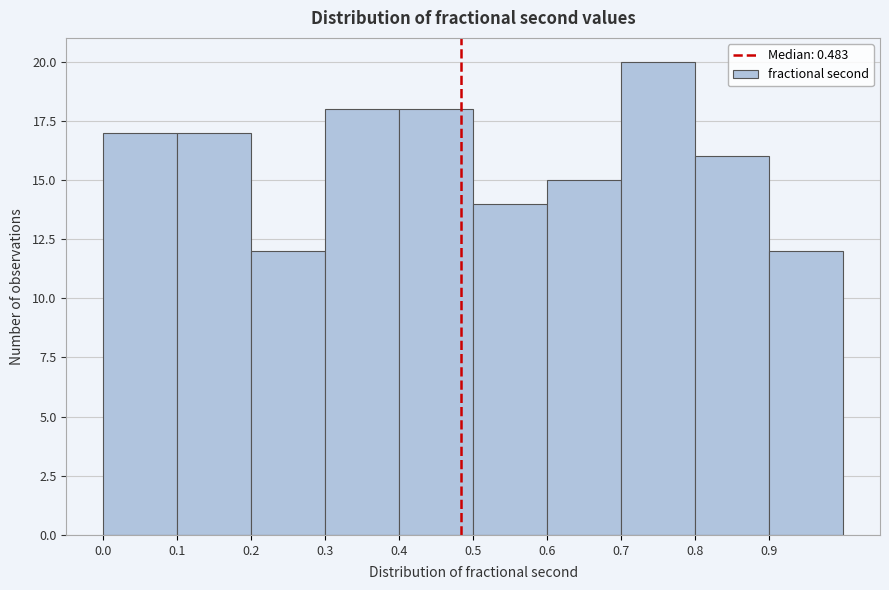

How tall is the bar that spans 0.5 to 0.6 on the x-axis? The values are not printed on the chart, so give them approximately, as read against the axis.

14